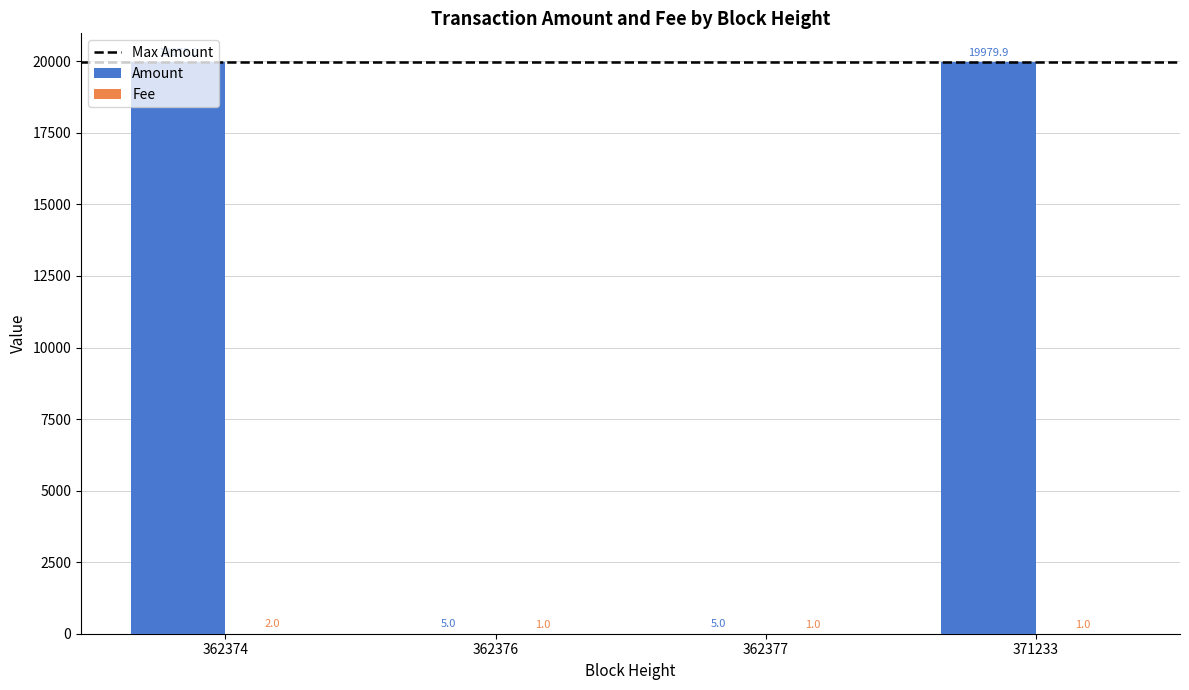

The value of Amount at 371233 is 19979.9. True or false?

True